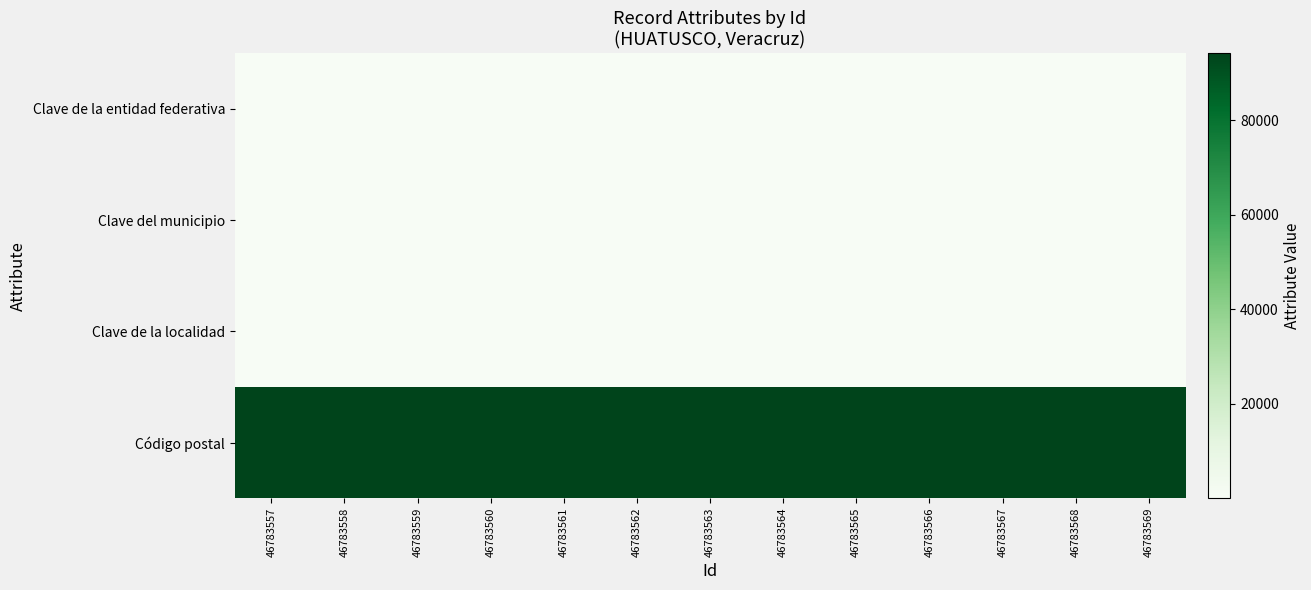

At 46783561, list the series in order from smallest to largest.

Clave de la entidad federativa, Clave del municipio, Clave de la localidad, Código postal